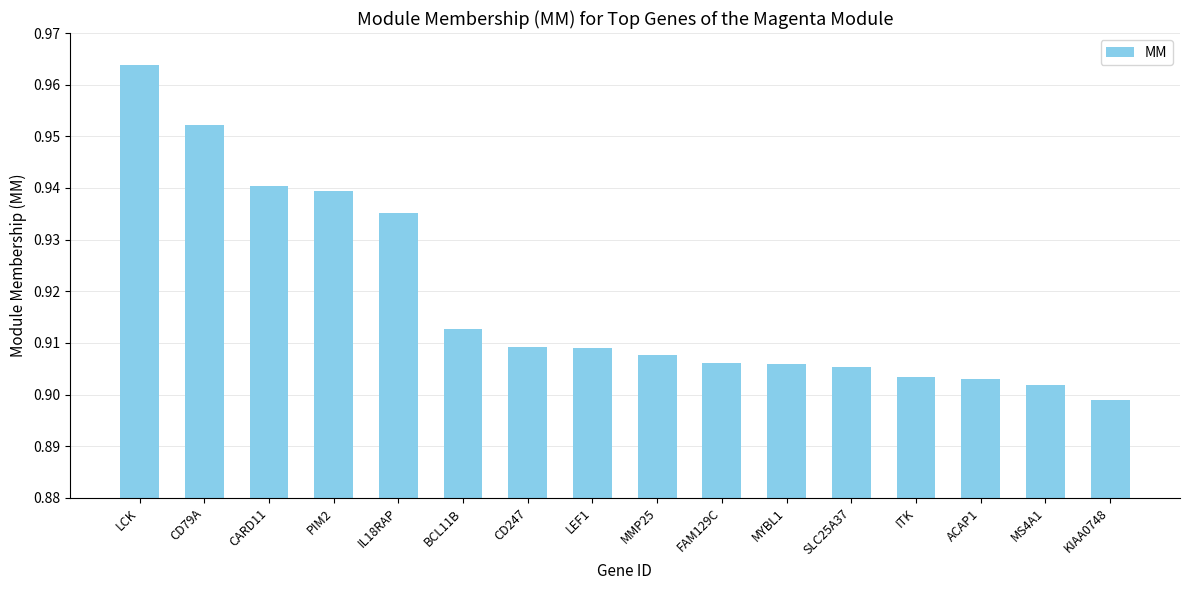

What position from the right is CD247?

10